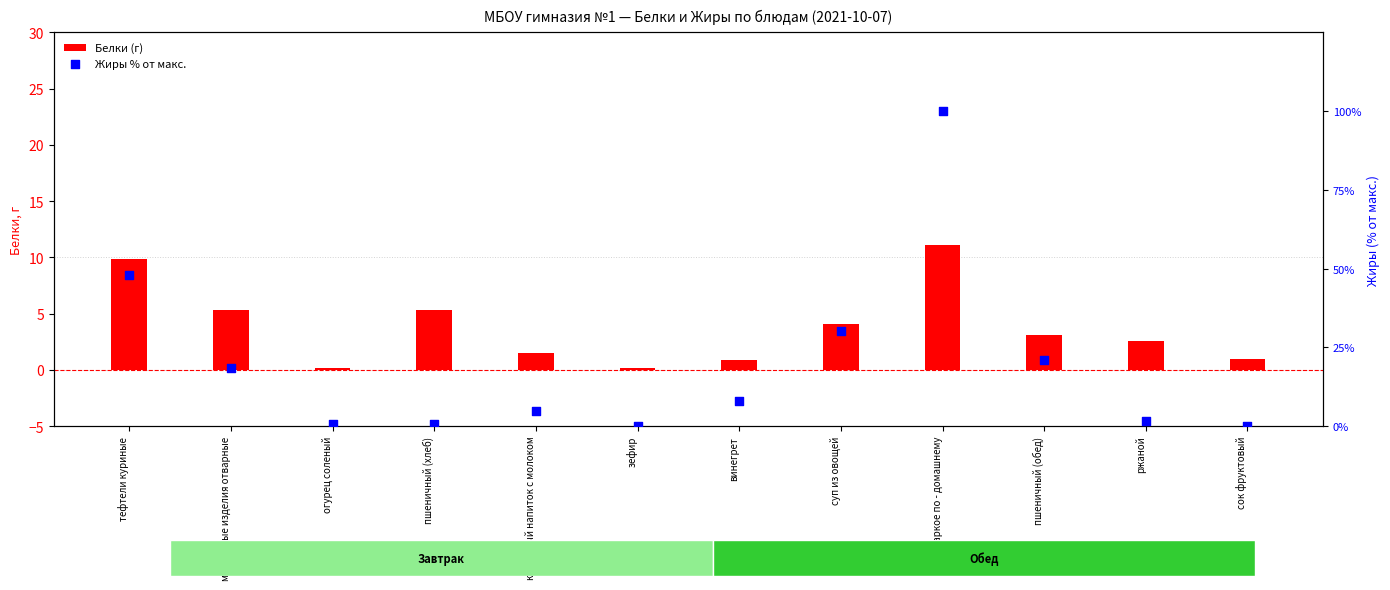

At which category is the sum across all series the highest?

жаркое по - домашнему